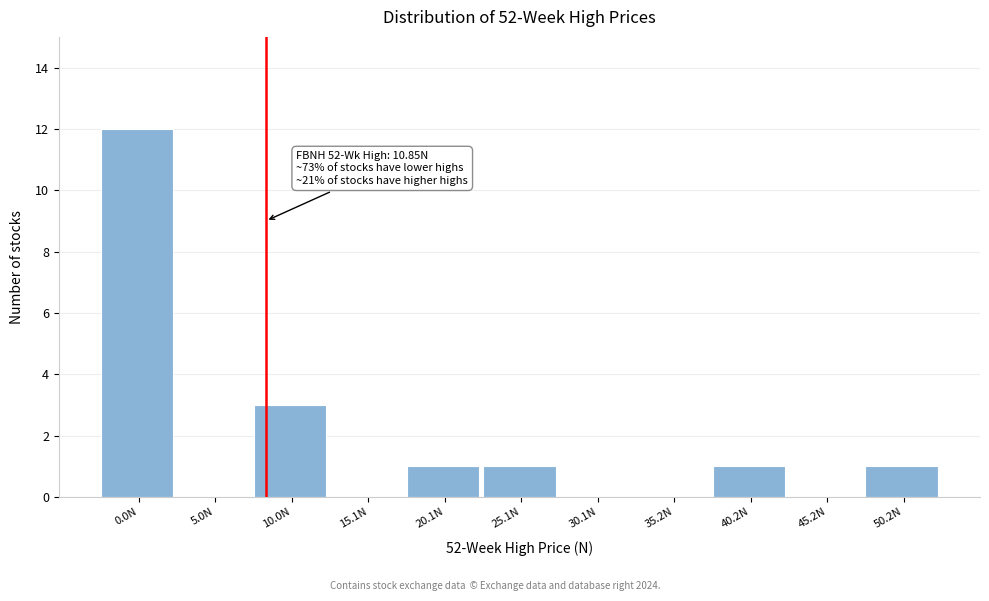

Reading right to left, what are all the values shown in this chart?

50.2N=1	45.2N=0	40.2N=1	35.2N=0	30.1N=0	25.1N=1	20.1N=1	15.1N=0	10.0N=3	5.0N=0	0.0N=12